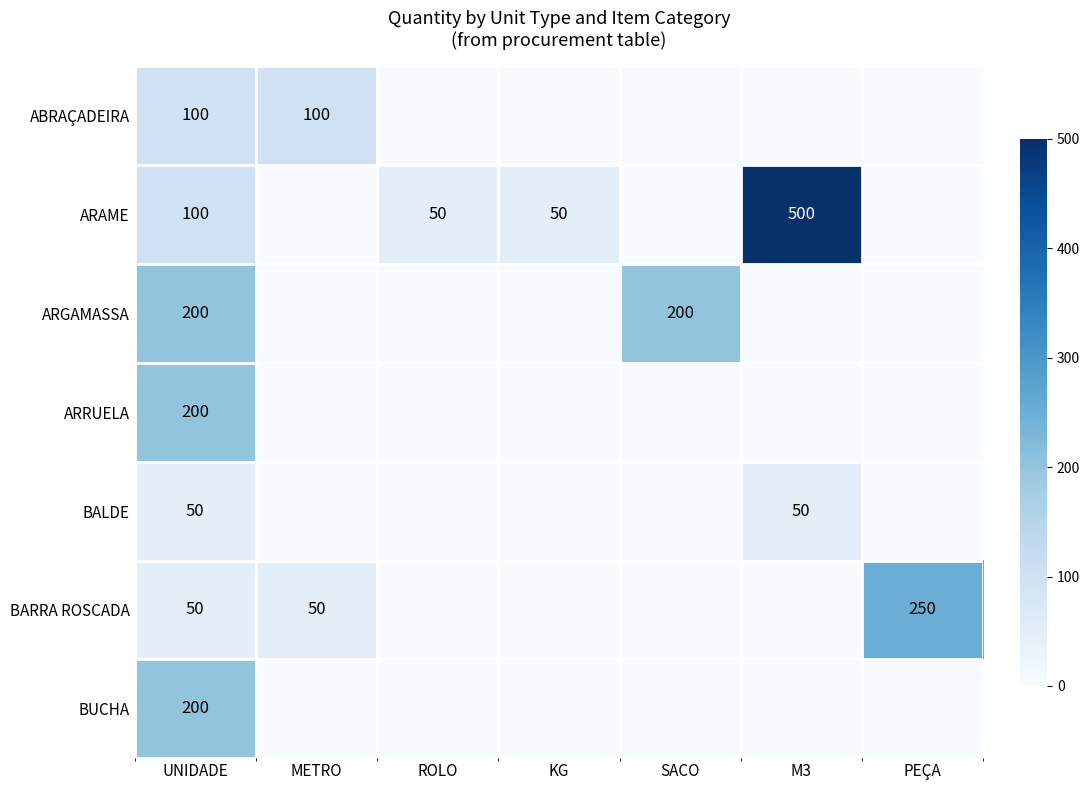

What is the average value of the BUCHA series?

29